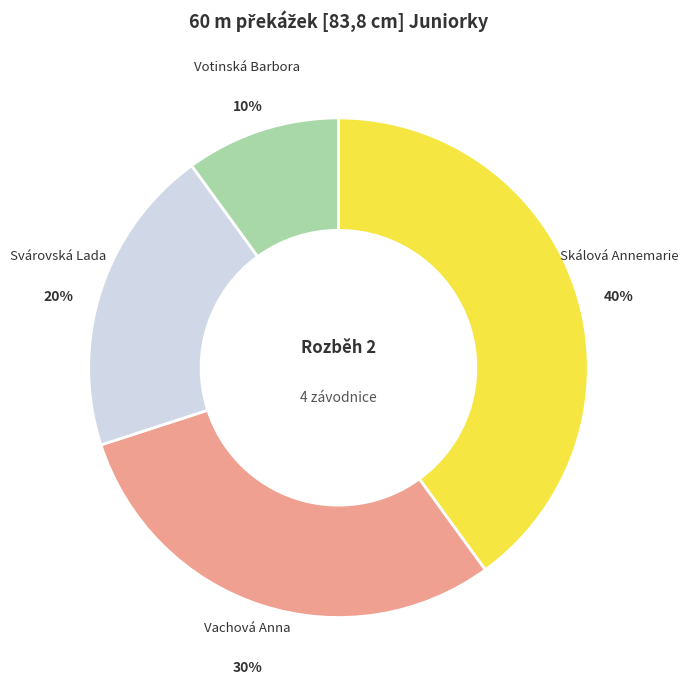

Is the sum of Svárovská Lada and Skálová Annemarie greater than half?

Yes